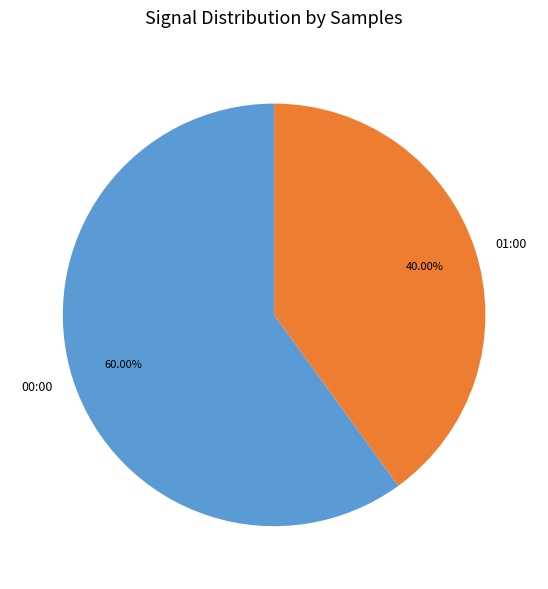

Do 00:00 and 01:00 together represent more than half of the pie?

Yes